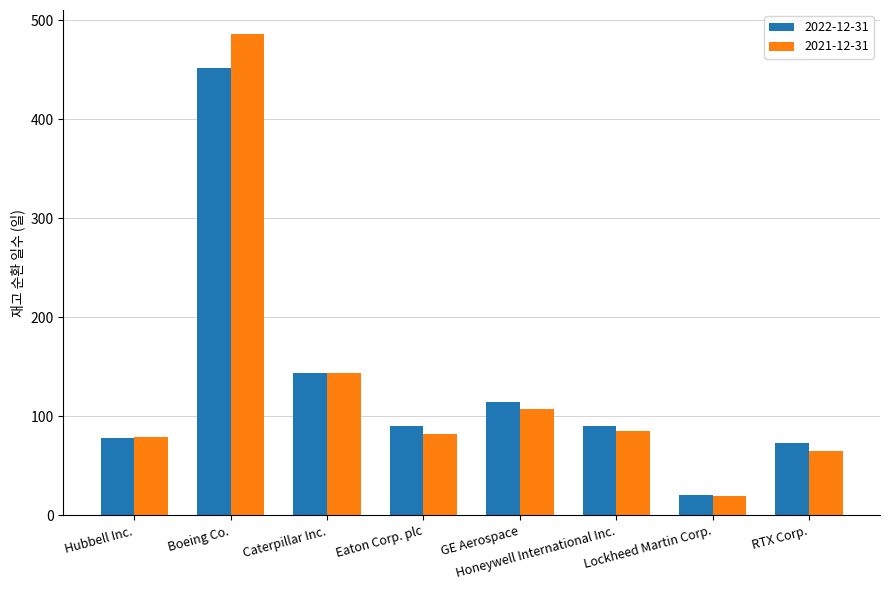

At how many categories does at least one series exceed 416?

1